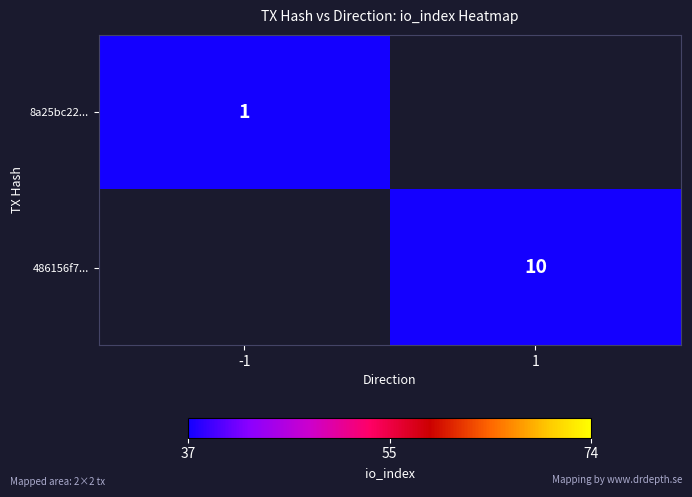

Is it true that 486156f7... equals 2 at 1?

False